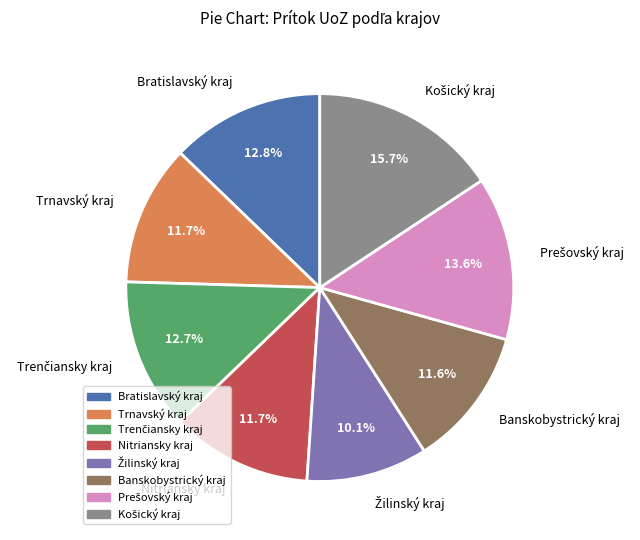

Combined, what portion of the pie is Nitriansky kraj and Bratislavský kraj?

24.5%